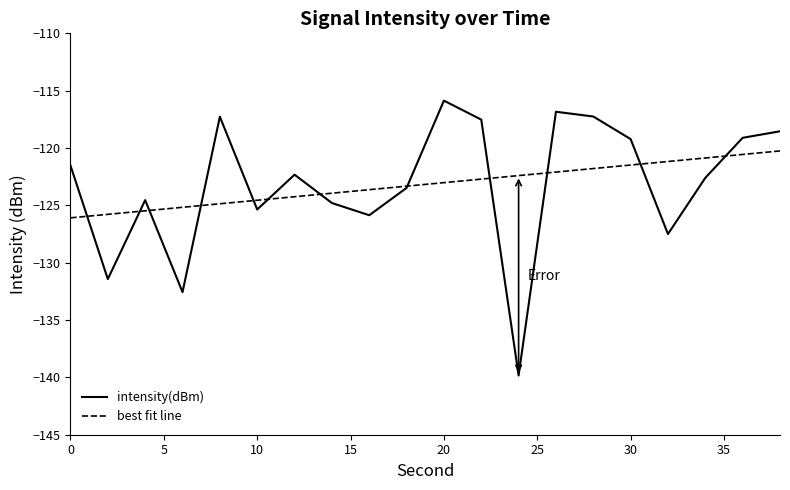

How many values in the intensity(dBm) series are below -122?

11